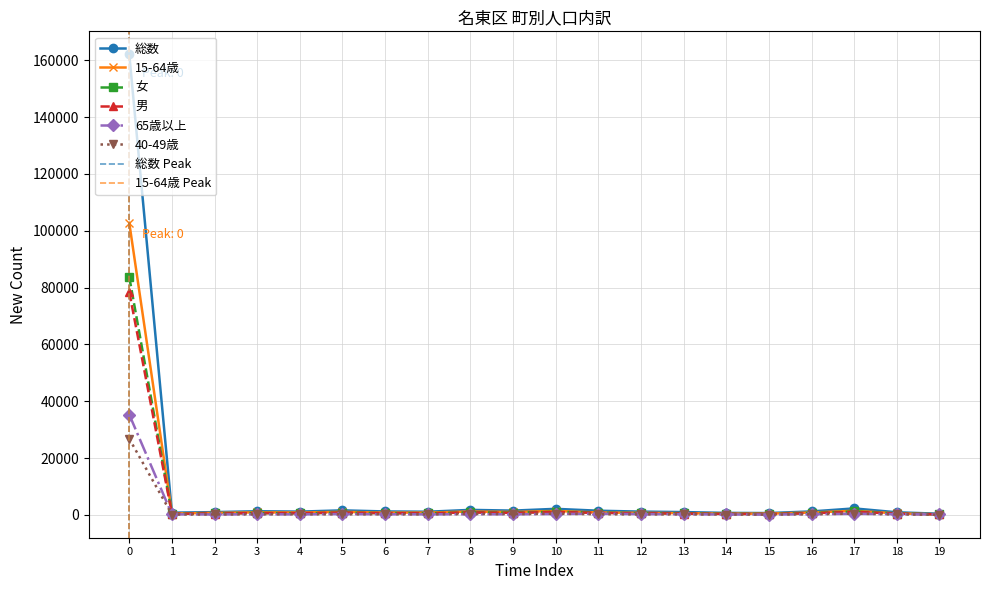

Reading left to right, list all the values displayed in this chart.

総数: 162051	778	970	1278	1148	1589	1205	1105	1758	1500	2126	1464	1149	985	692	643	1213	2275	907	397
15-64歳: 102730	483	696	892	834	1065	798	809	1186	1021	1380	834	732	592	437	447	826	1443	523	199
女: 83665	383	497	657	560	791	606	563	897	804	1111	773	596	510	364	330	652	1207	475	203
男: 78386	395	473	621	588	798	599	542	861	696	1015	691	553	475	328	313	561	1068	432	194
65歳以上: 35282	180	152	209	180	297	213	197	234	212	316	419	269	226	137	115	234	397	241	134
40-49歳: 26777	114	154	207	209	216	202	196	320	267	403	231	171	179	125	110	200	449	151	62